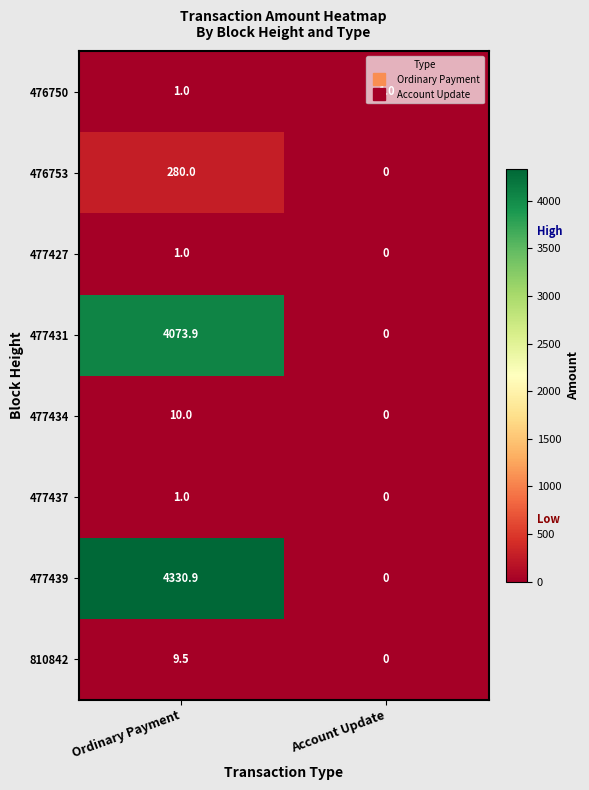

List the labels in order of 477431 value, smallest first.

Account Update, Ordinary Payment